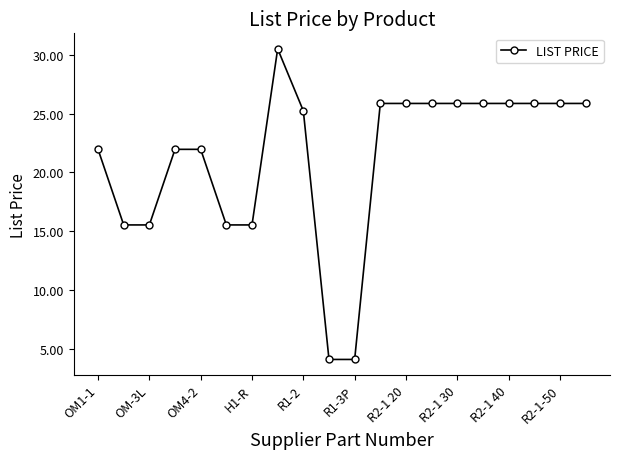

True or false: there are more than 0 points higher than both neighbors.

True